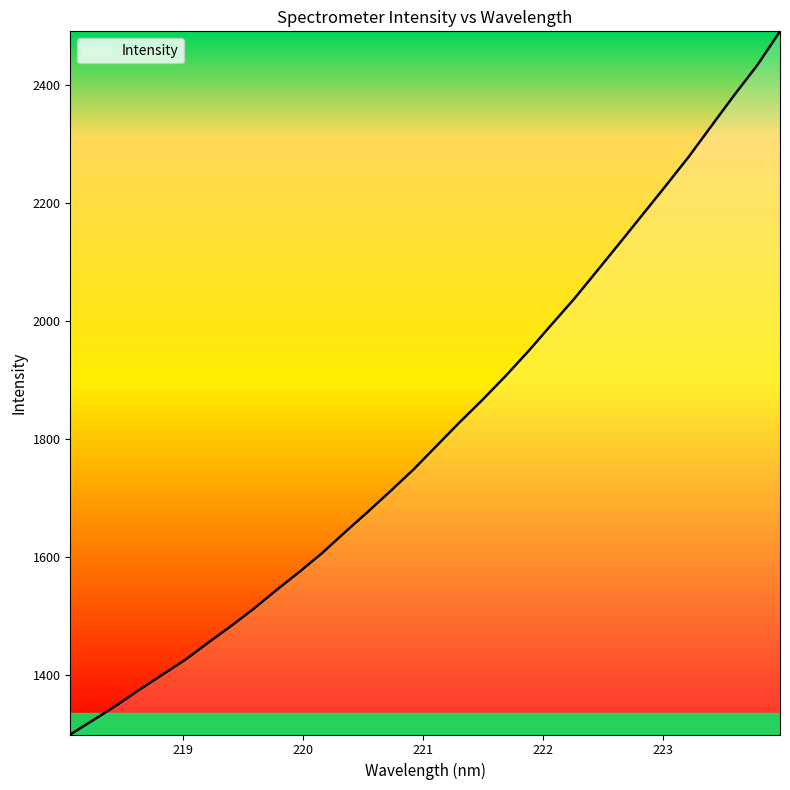

What is the difference between the maximum and minimum values?

1191.8